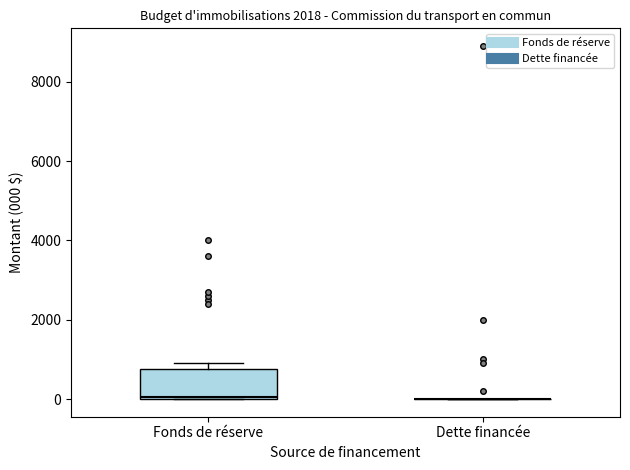

Which box is the tallest, from its lower edge to its upper edge?

Fonds de réserve